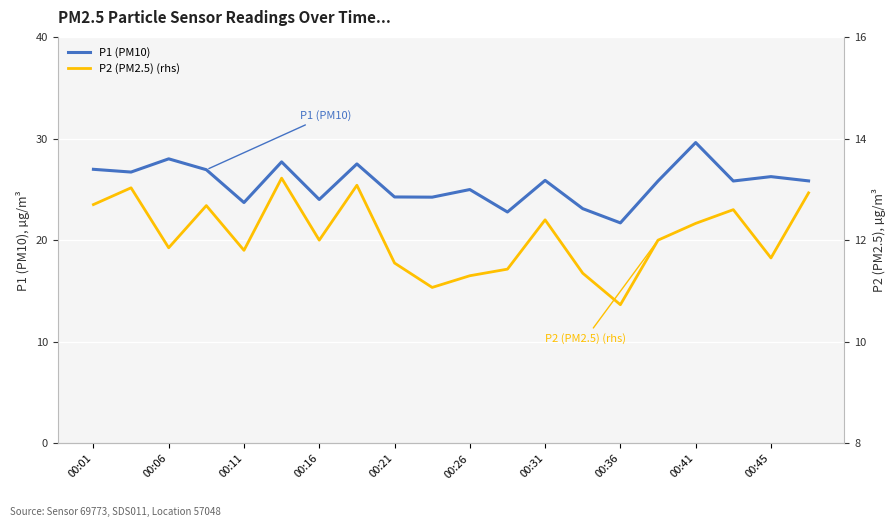

True or false: P1 (PM10) and P2 (PM2.5) (rhs) intersect in this chart.

False